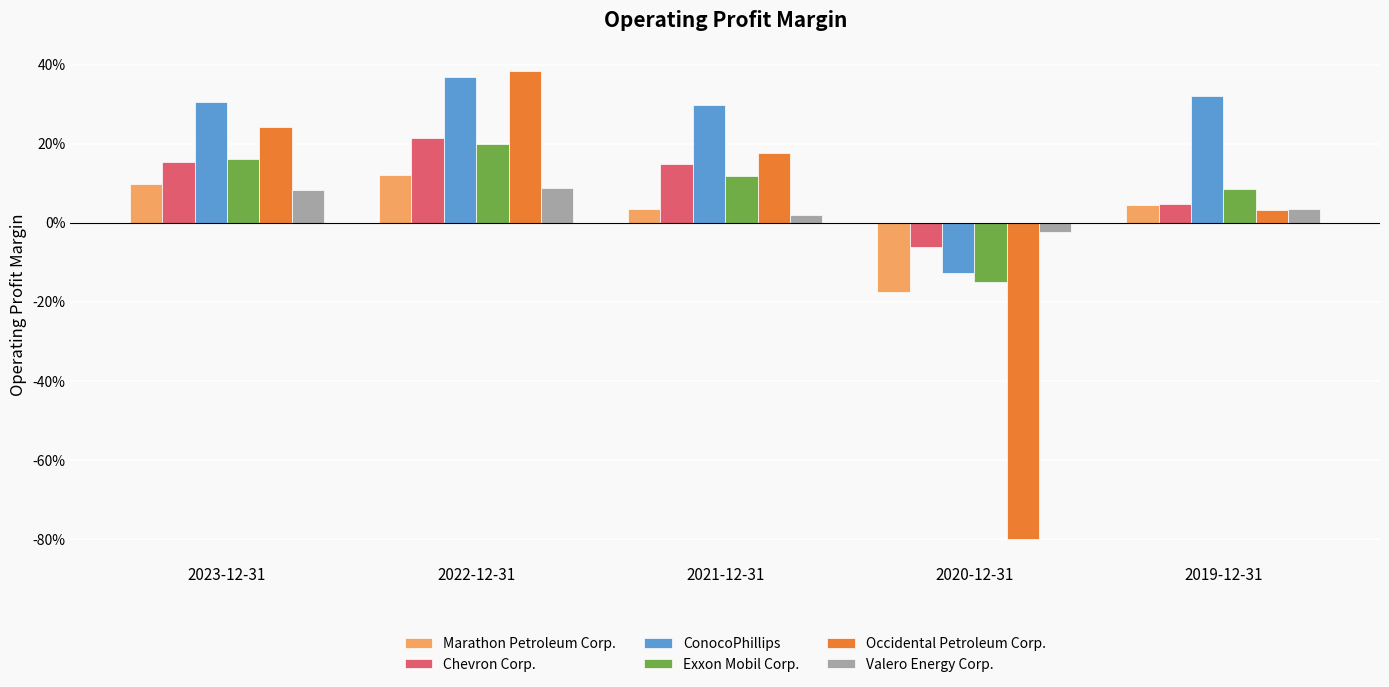

Reading left to right, extract all data points from this chart.

Marathon Petroleum Corp.: 2023-12-31=0.1	2022-12-31=0.1	2021-12-31=0.0	2020-12-31=-0.2	2019-12-31=0.0
Chevron Corp.: 2023-12-31=0.2	2022-12-31=0.2	2021-12-31=0.1	2020-12-31=-0.1	2019-12-31=0.0
ConocoPhillips: 2023-12-31=0.3	2022-12-31=0.4	2021-12-31=0.3	2020-12-31=-0.1	2019-12-31=0.3
Exxon Mobil Corp.: 2023-12-31=0.2	2022-12-31=0.2	2021-12-31=0.1	2020-12-31=-0.1	2019-12-31=0.1
Occidental Petroleum Corp.: 2023-12-31=0.2	2022-12-31=0.4	2021-12-31=0.2	2020-12-31=-0.8	2019-12-31=0.0
Valero Energy Corp.: 2023-12-31=0.1	2022-12-31=0.1	2021-12-31=0.0	2020-12-31=-0.0	2019-12-31=0.0